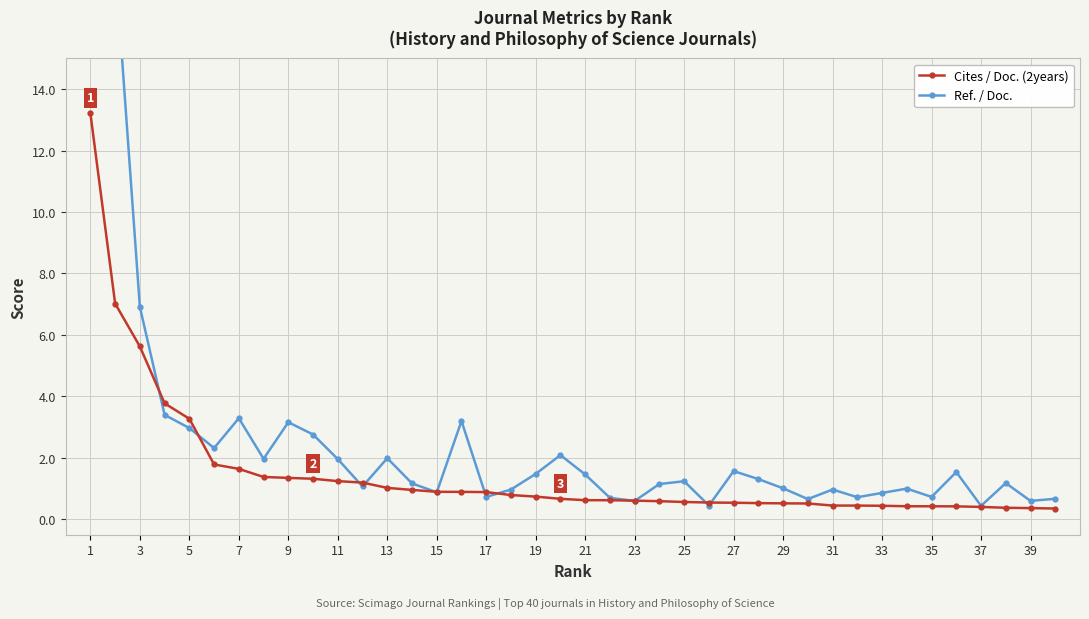

How many distinct data groups are displayed?

2